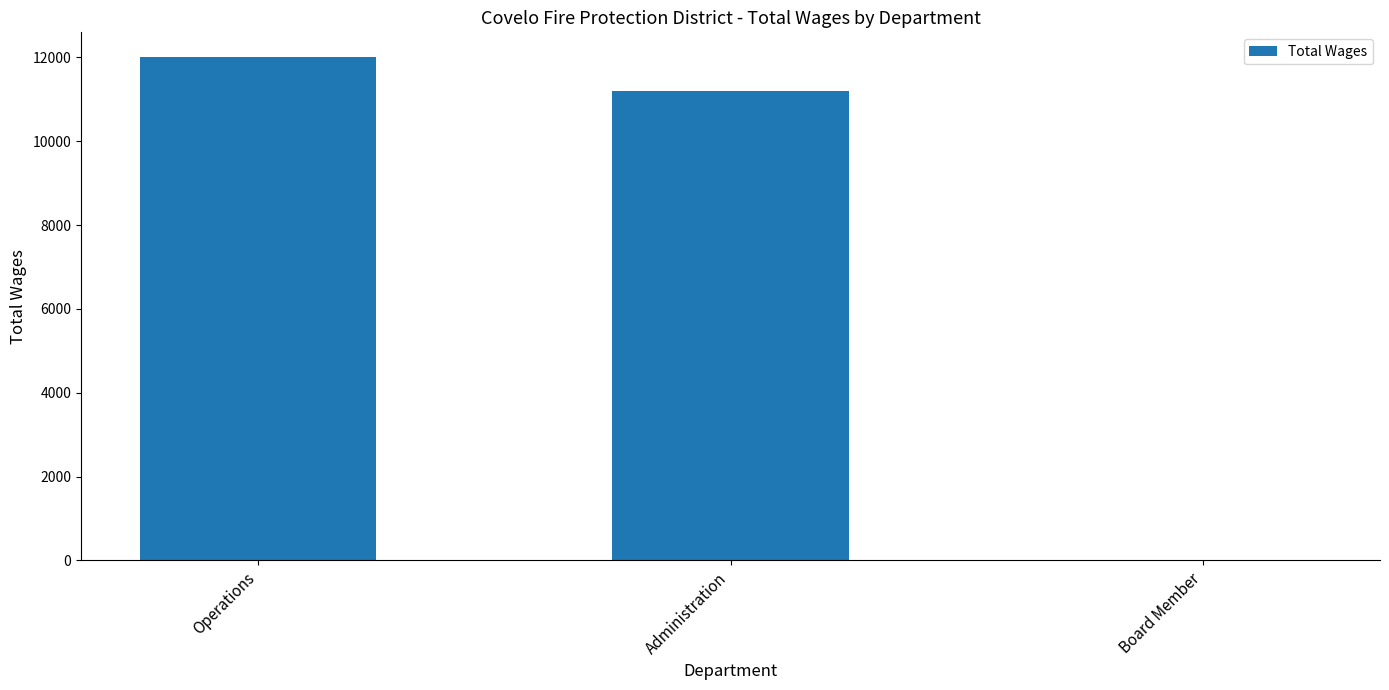

What is the sum of the values at Board Member and Operations?

12000